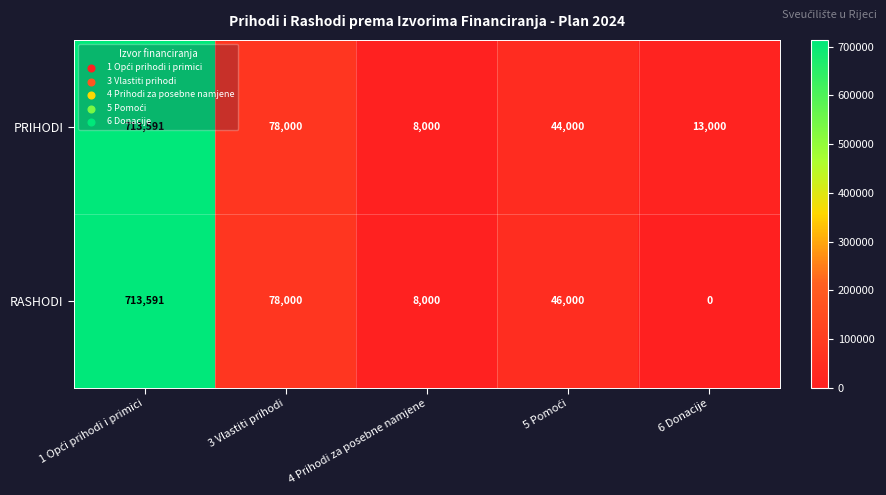

How many categories are shown in the chart?

5